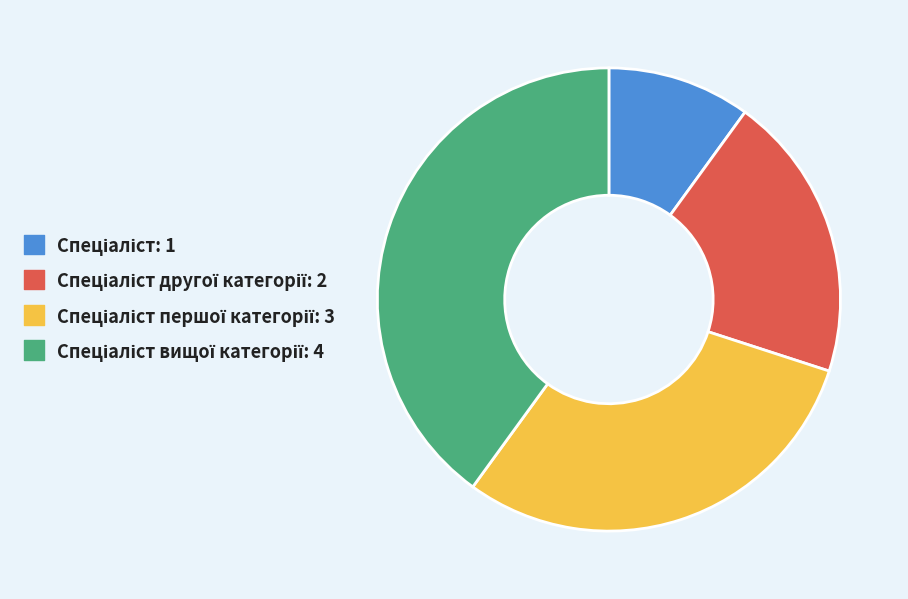

Does any single category account for the majority?

No